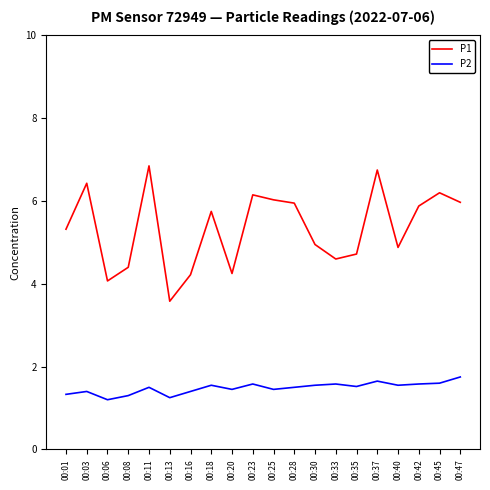

How many series are shown in this chart?

2